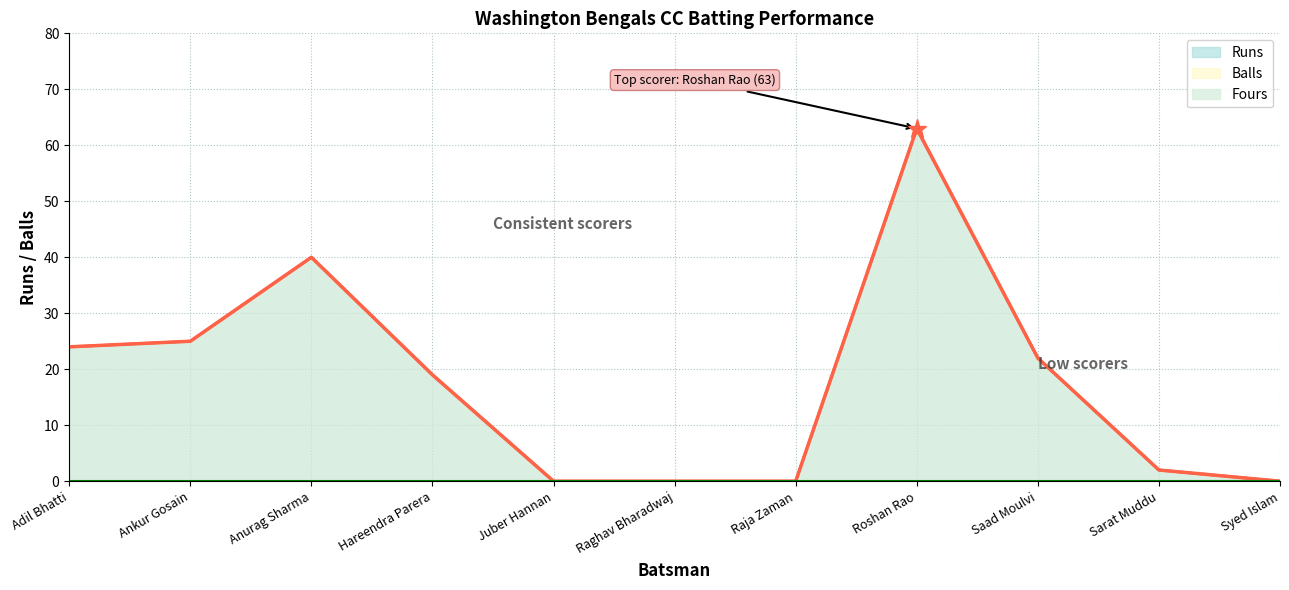

Does the chart display data point markers on the line(s)?

No